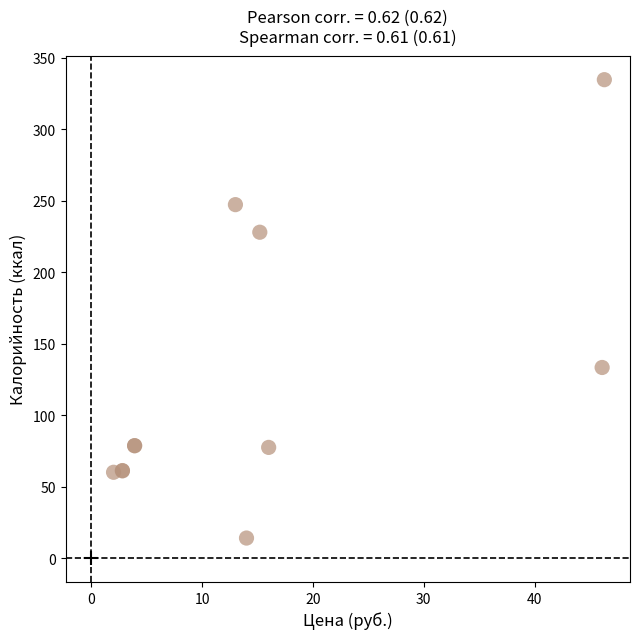

What Y value in the scatter plot is closest to 174?

133.3